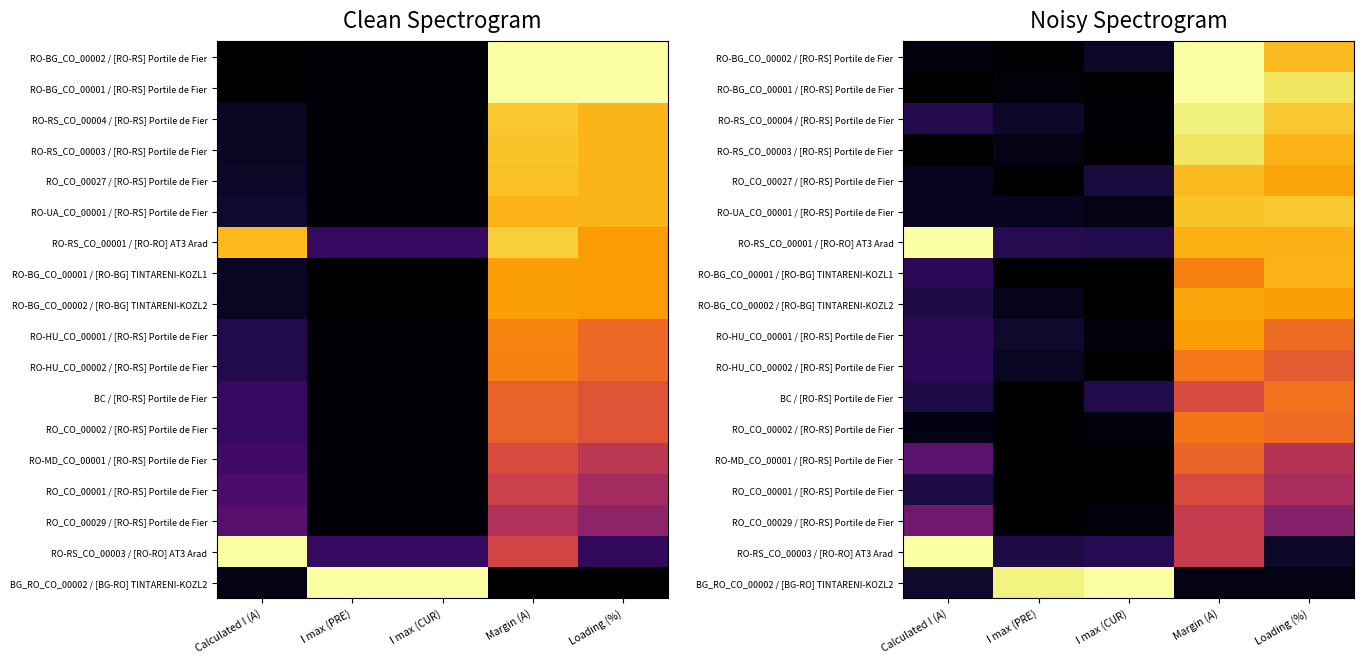

At which category does the chart reach its minimum across all series?

I max (PRE)